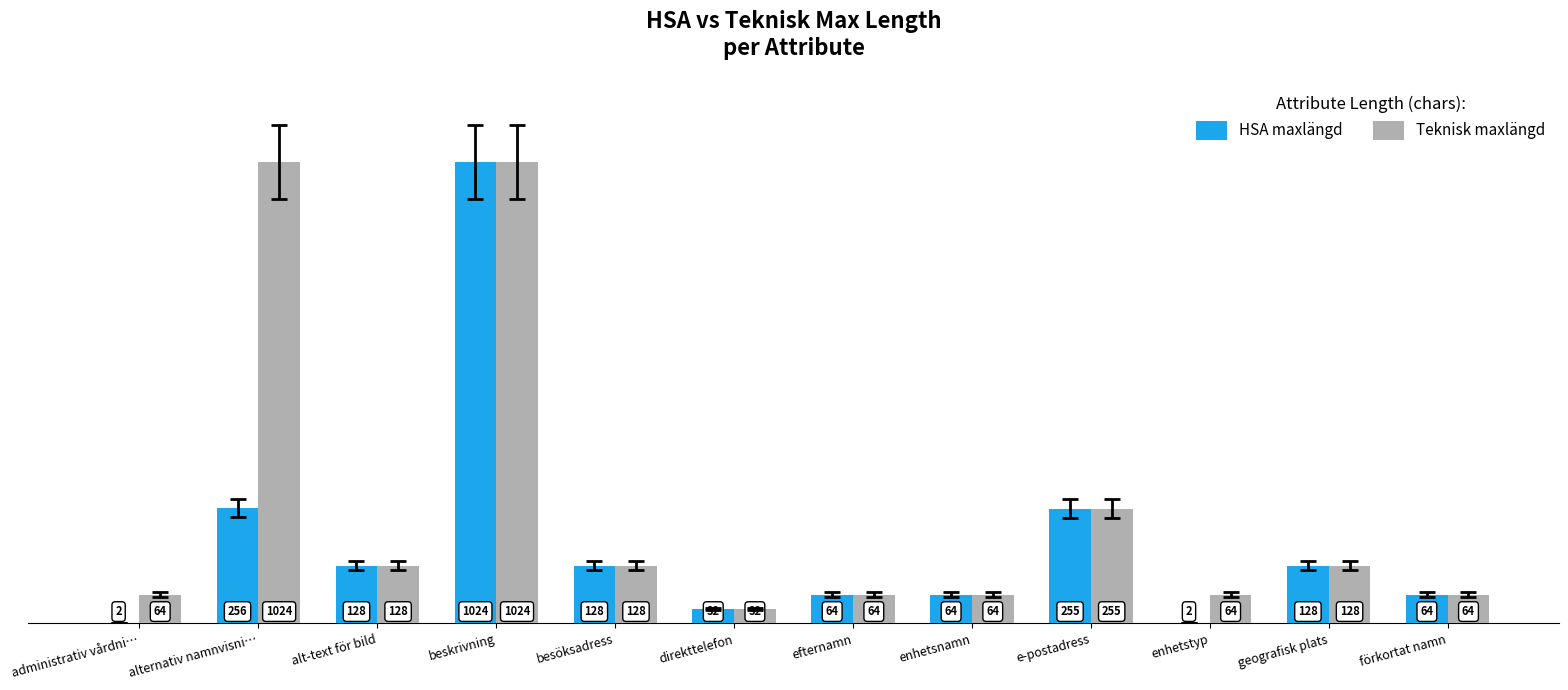

Between administrativ vårdni… and förkortat namn, which series saw the biggest shift?

HSA maxlängd